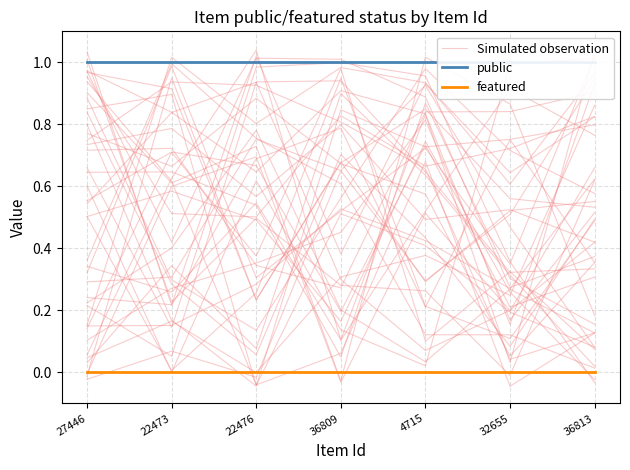

What is the total value across all series at 22476?

1.8